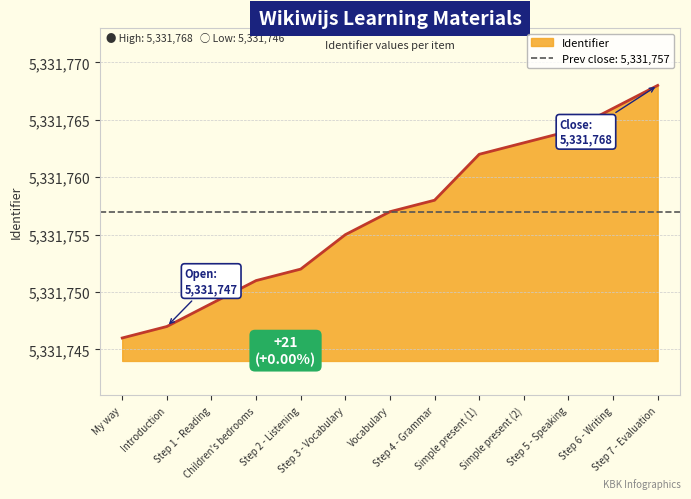

Is it true that the value at Step 4 - Grammar is 1067092?

False